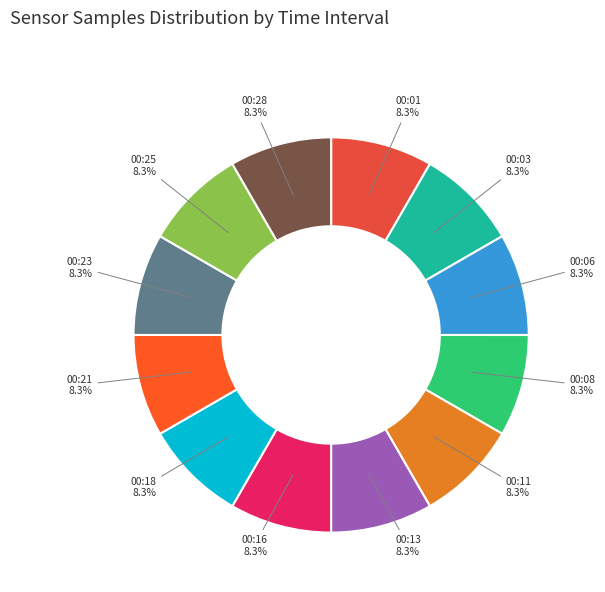

True or false: 00:01 accounts for 3% of the total.

False